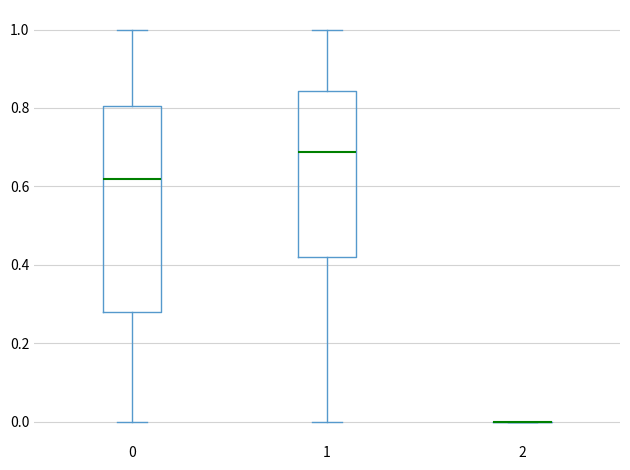

Reading left to right, transcribe this box plot: for each box, give where its median line is, the range the box spans, and where its two whiskers end, as read against the y-axis. The values are not printed on the chart, so give them approximately, as read against the axis.

0: median 0.62, box 0.28 to 0.80, whiskers 0.00 to 1.00
1: median 0.68, box 0.42 to 0.84, whiskers 0.00 to 1.00
2: box collapsed to a line at 0.00, whiskers 0.00 to 0.00